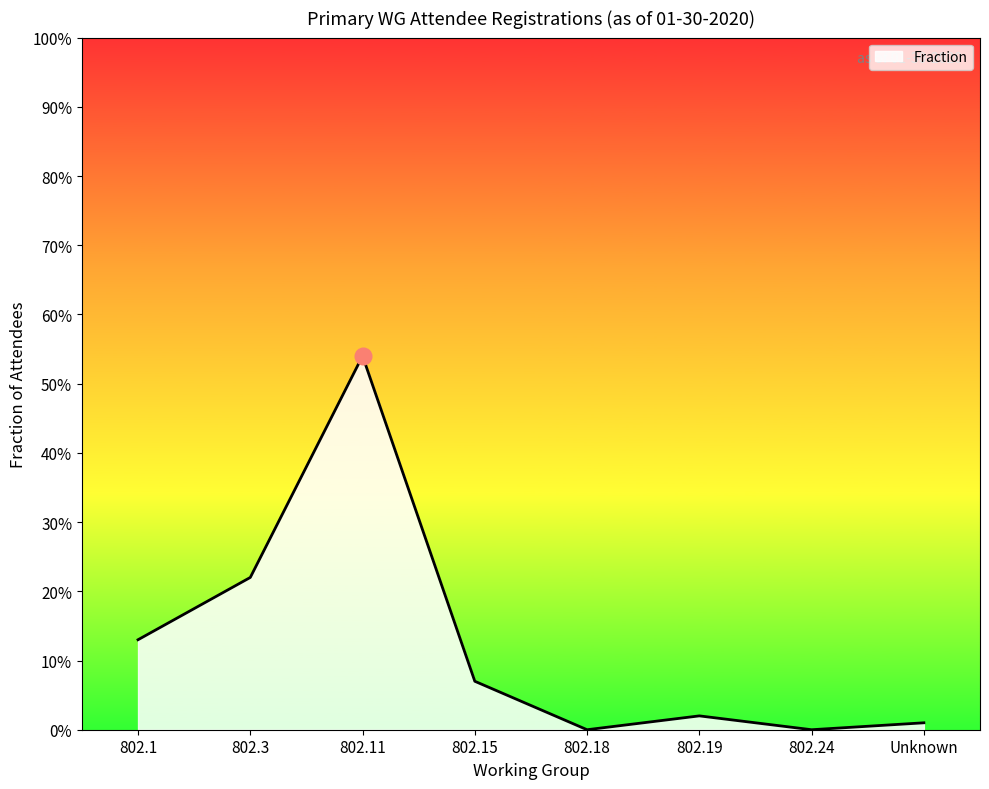

Does the chart display data point markers on the line(s)?

No